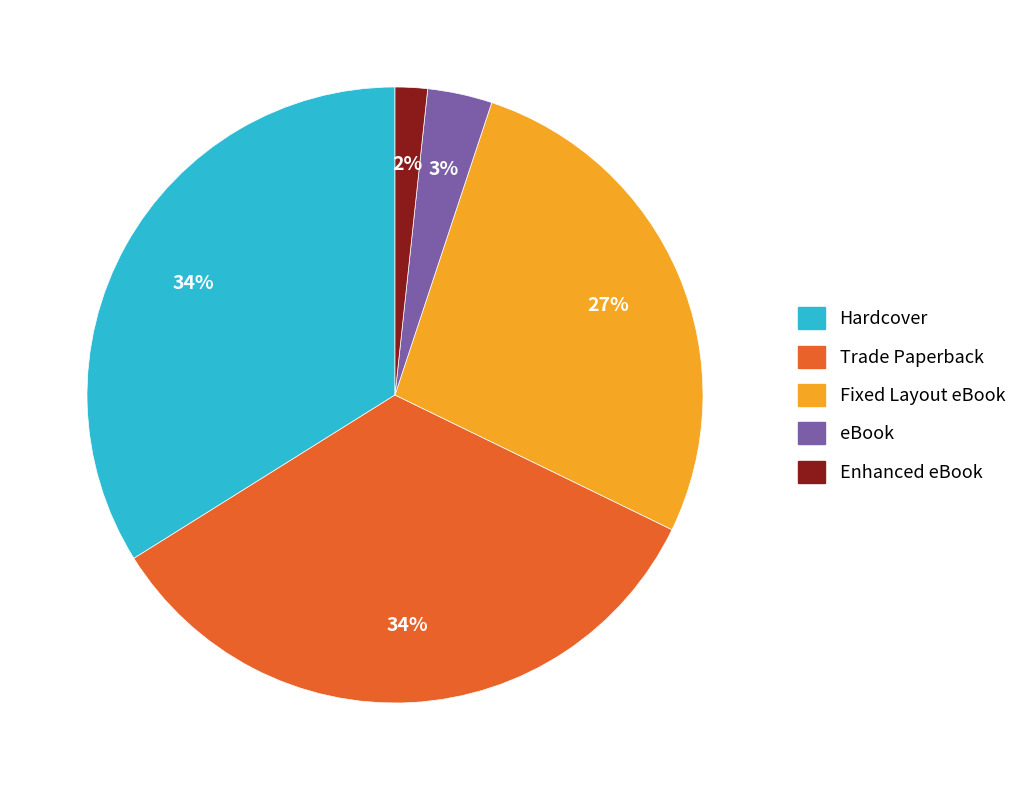

Is it true that Enhanced eBook is 2% of the pie?

True